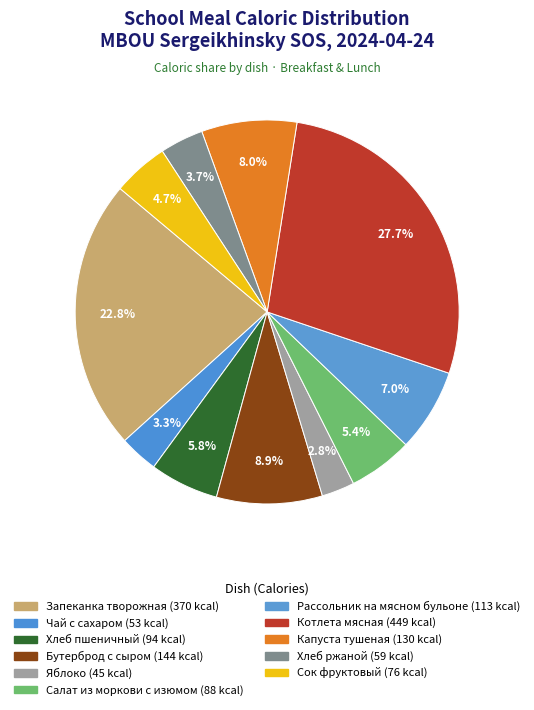

To the nearest percent, what portion does Хлеб ржаной represent?

4%